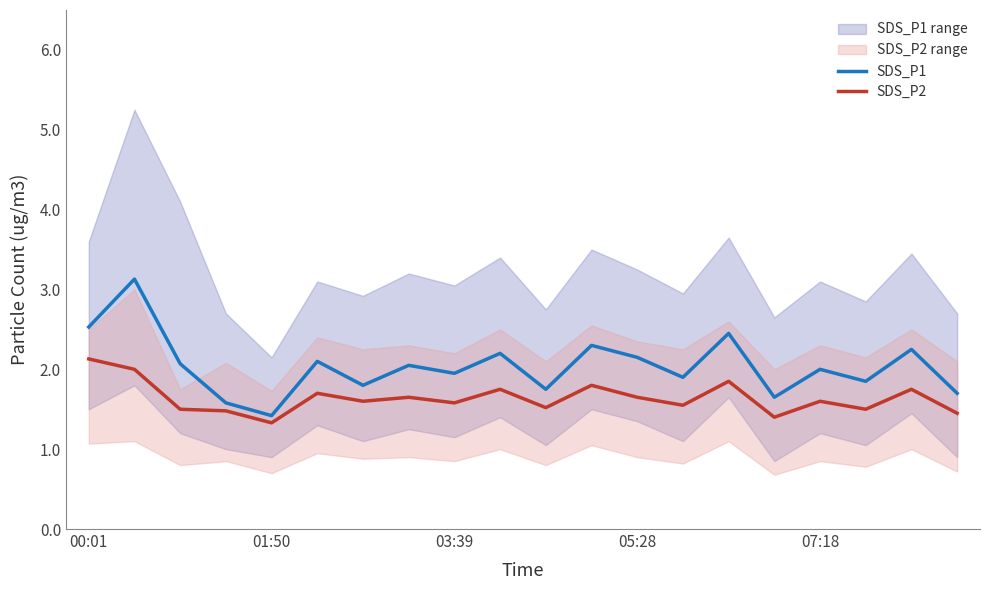

The SDS_P2 series shows 1.6 at 07:18. True or false?

True